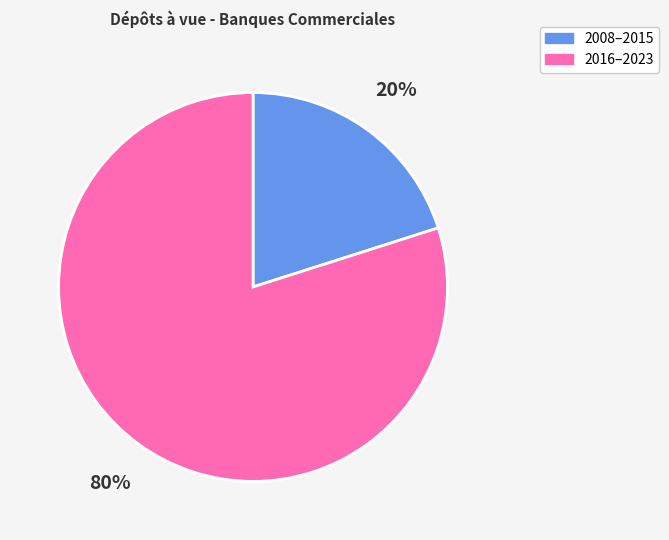

Is there a majority slice in this chart?

Yes